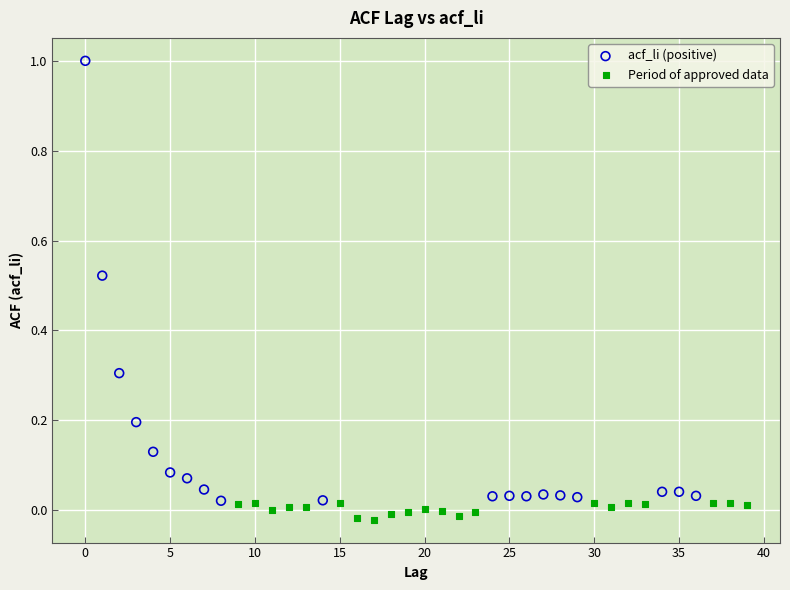

Which series has the largest Y range (max minus min)?

acf_li (positive)